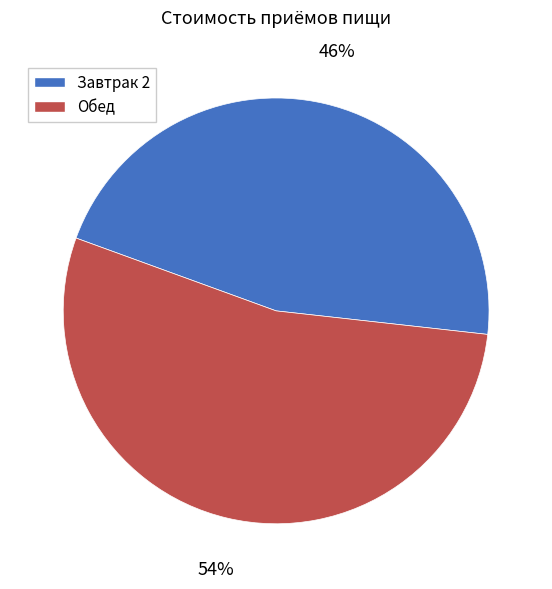

What percentage is the Завтрак 2 slice, to the nearest percent?

46%